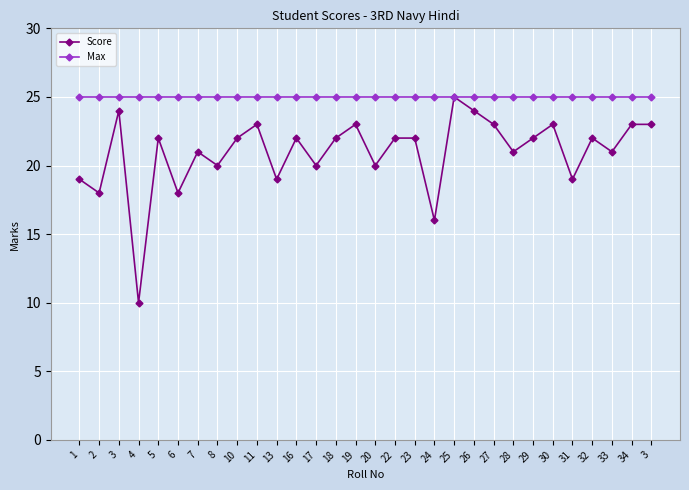

Which has a higher value, 27 or 13?

27